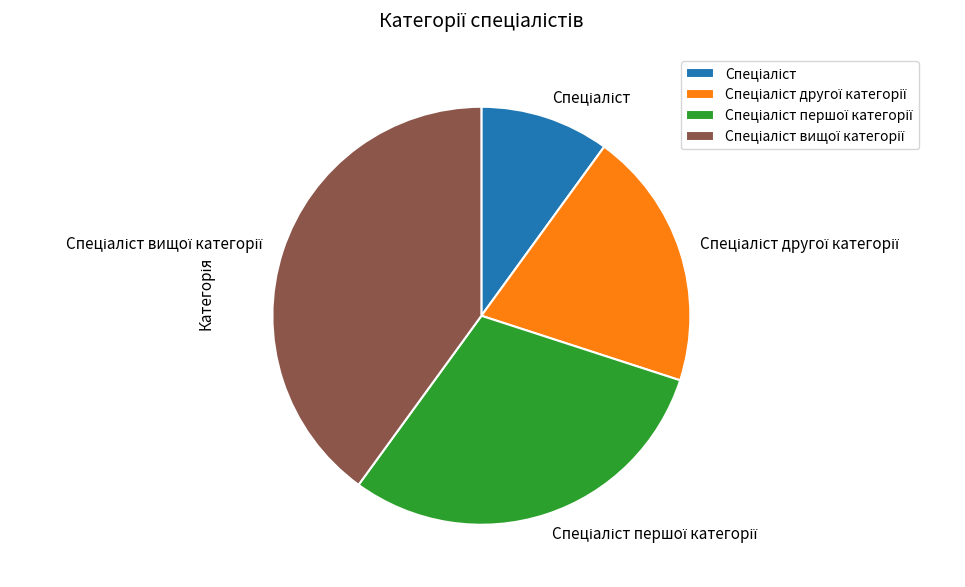

Does any single category account for the majority?

No